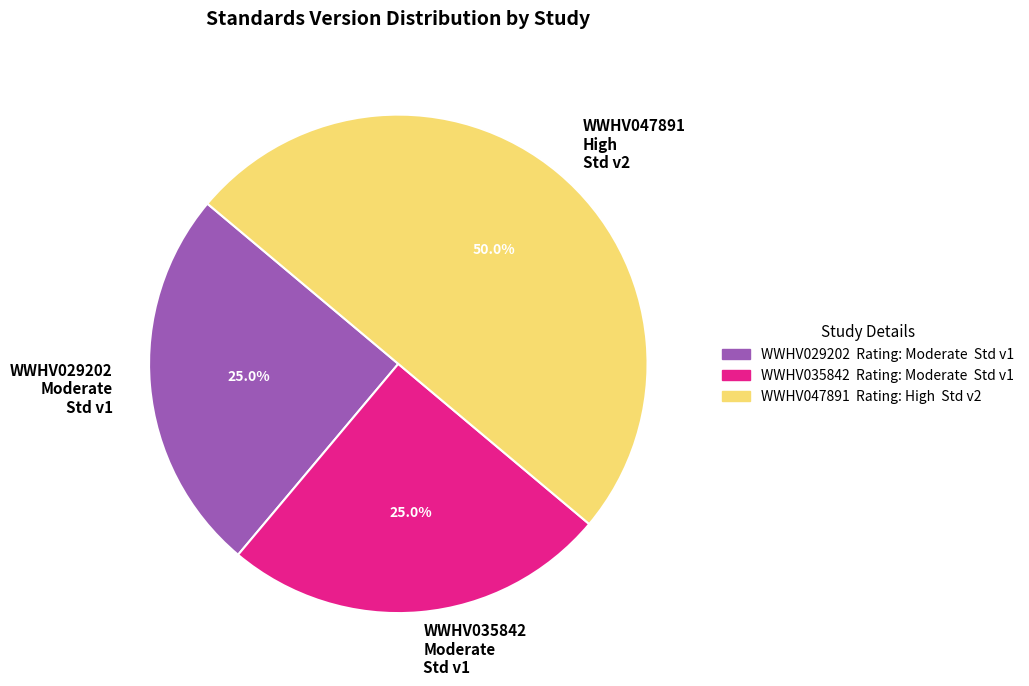

True or false: WWHV029202 accounts for 25% of the total.

True